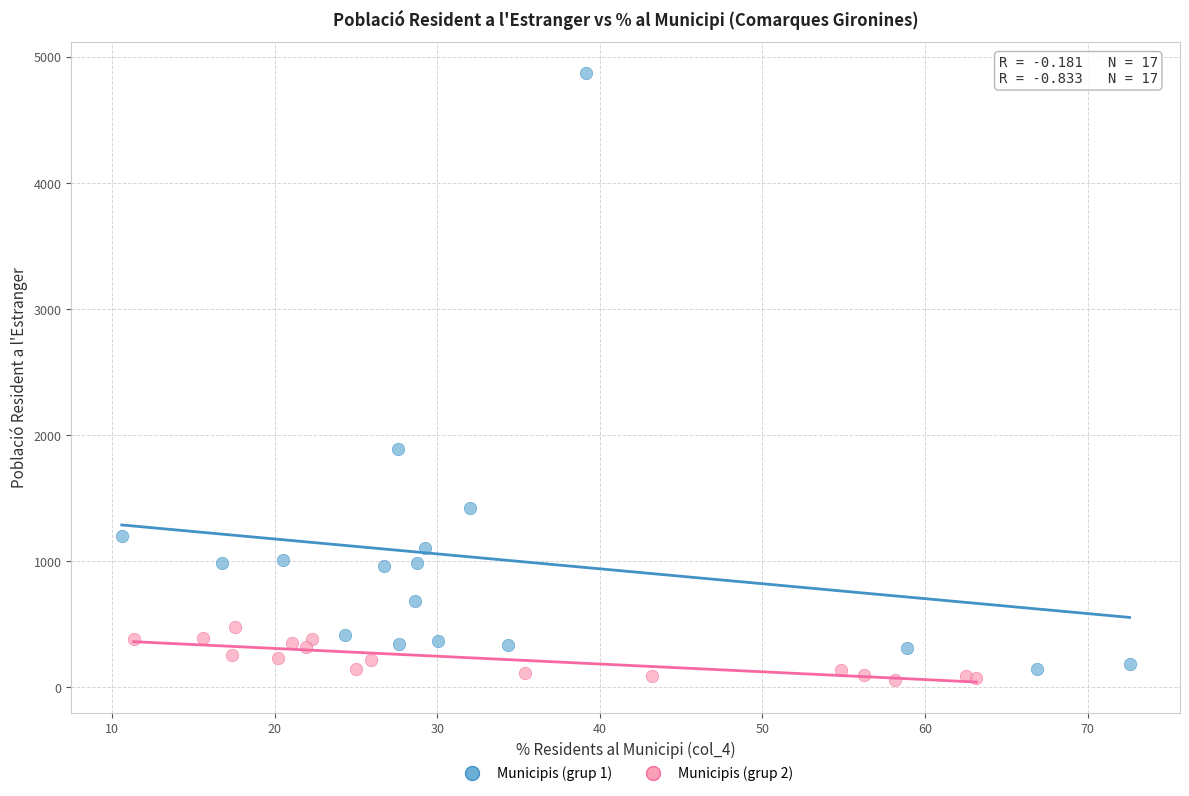

Which series has the widest spread of Y values?

Municipis (grup 1)